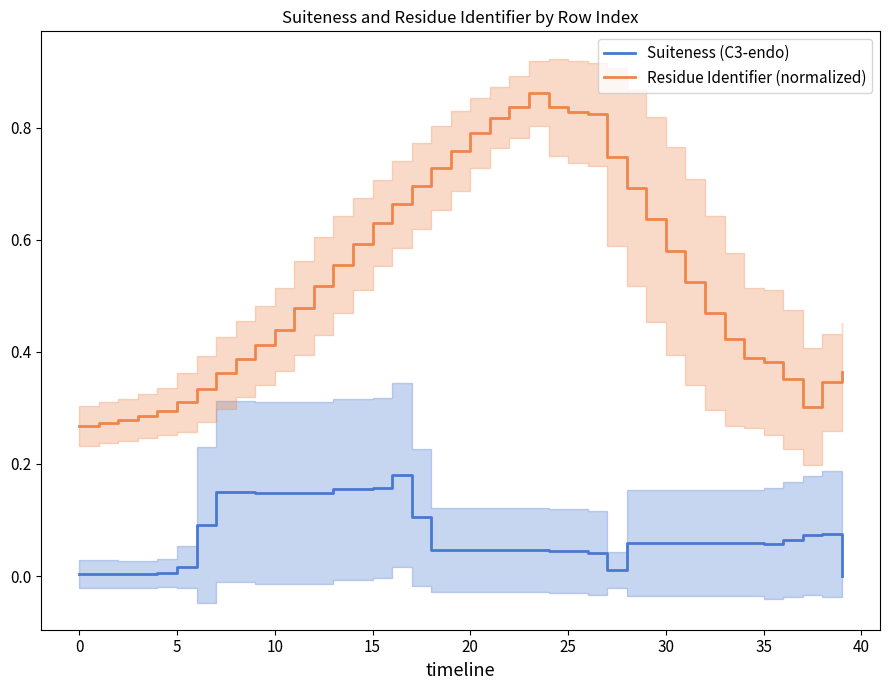

Rank the series by their maximum value, from lowest to highest.

Suiteness (C3-endo), Residue Identifier (normalized)